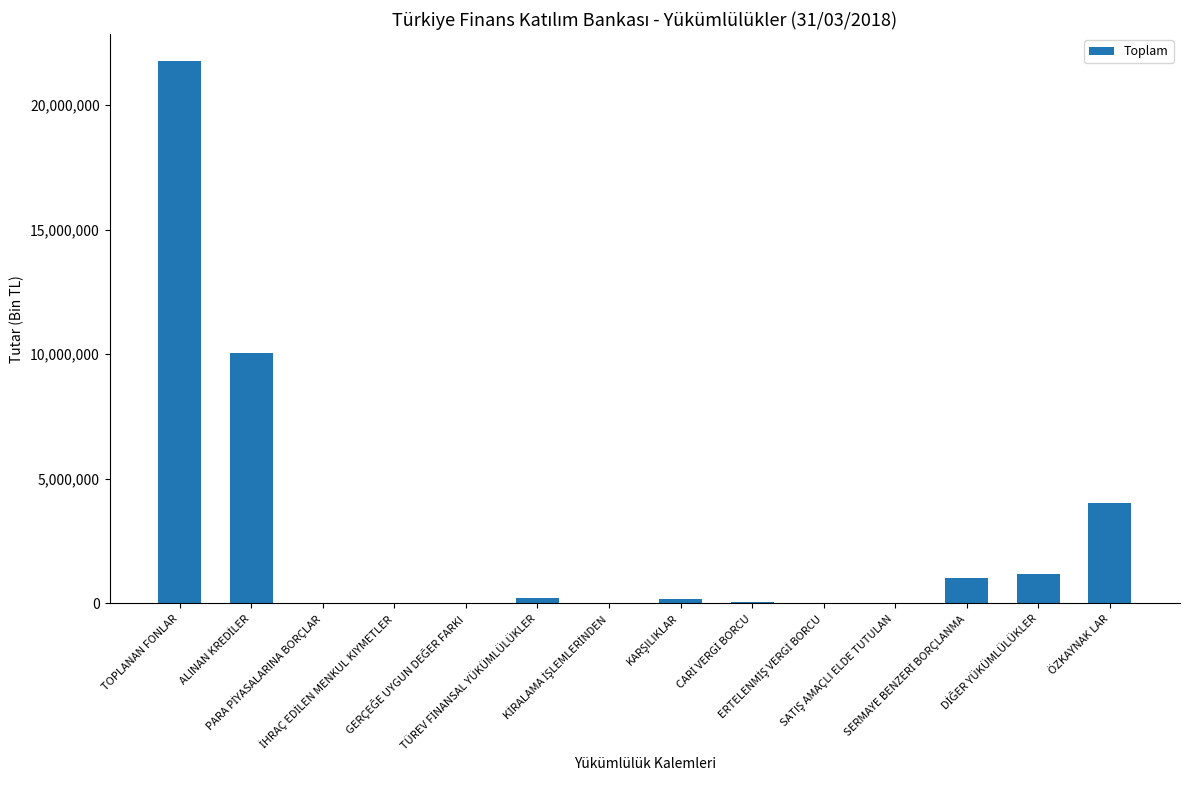

What is the maximum value shown in the chart?

21751196